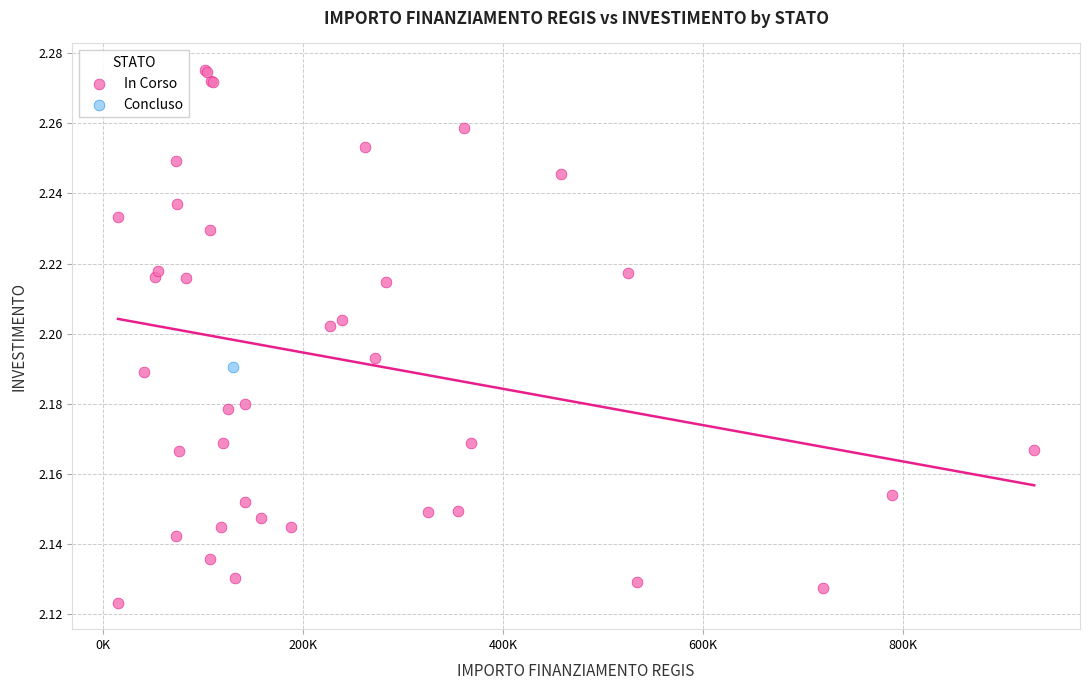

What are all the series names shown in the legend?

In Corso, Concluso